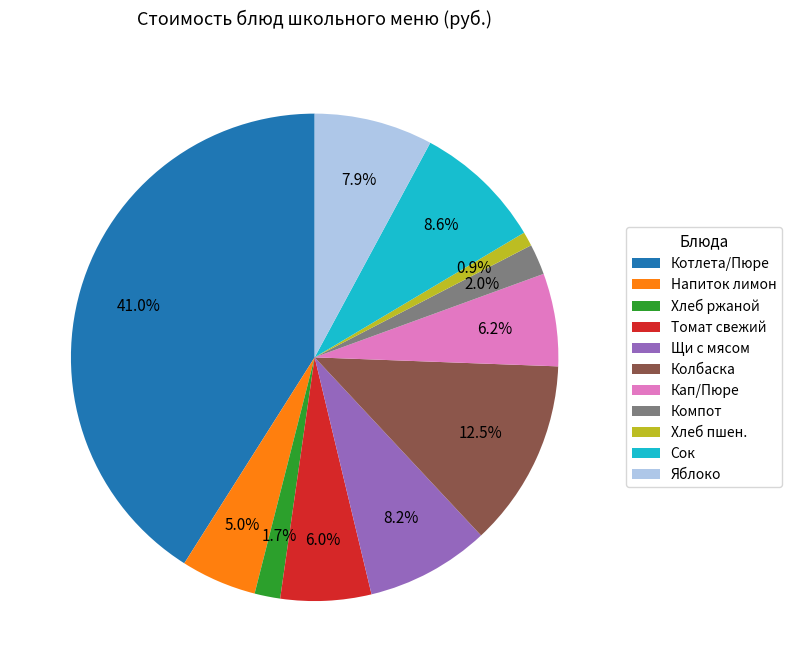

How much of the chart is everything except Хлеб ржаной?

98.3%